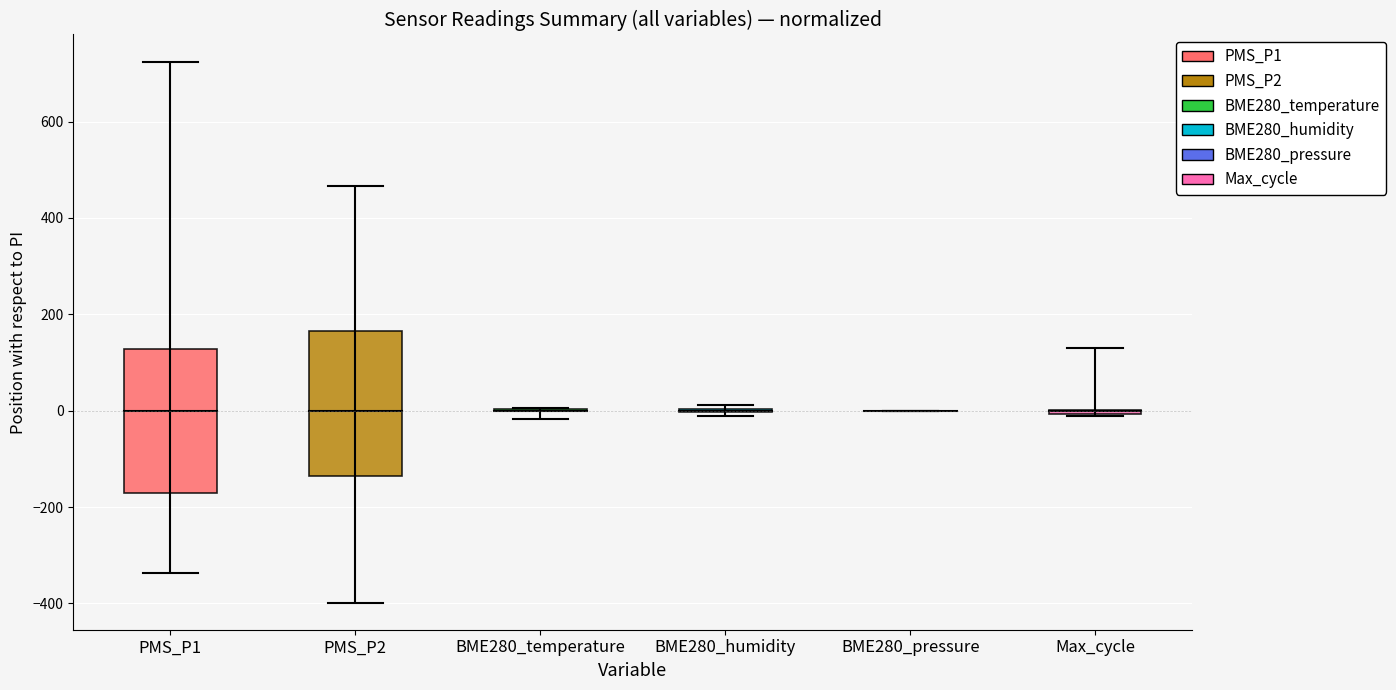

Where is PMS_P2 nearest to the value 33?

PMS_P2